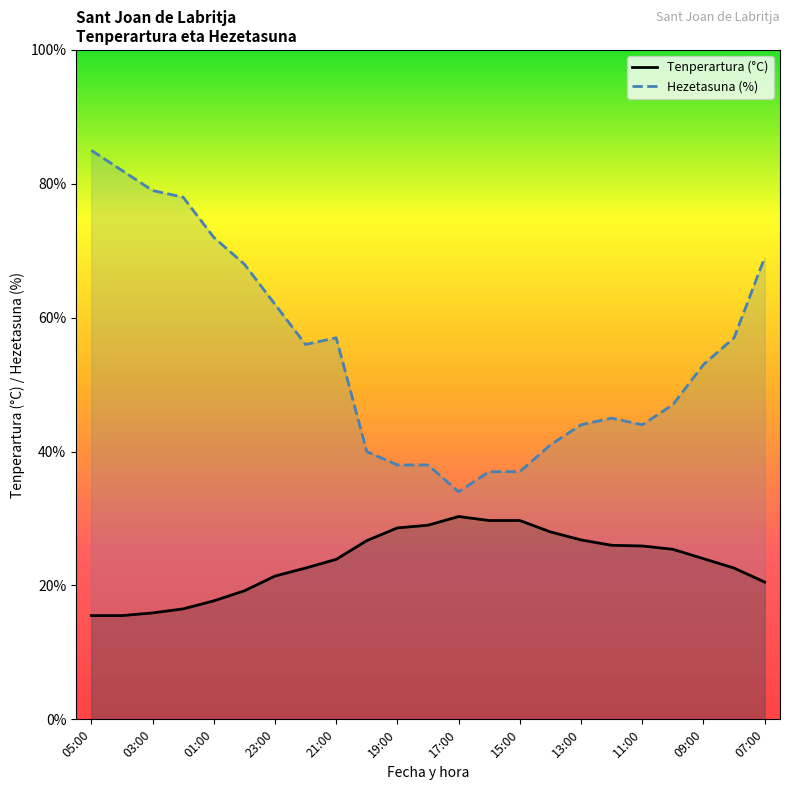

Reading left to right, extract all data points from this chart.

Tenperartura (°C): 05:00=15.5	04:00=15.5	03:00=15.9	02:00=16.5	01:00=17.7	00:00=19.2	23:00=21.4	22:00=22.6	21:00=23.9	20:00=26.7	19:00=28.6	18:00=29.0	17:00=30.3	16:00=29.7	15:00=29.7	14:00=28.0	13:00=26.8	12:00=26.0	11:00=25.9	10:00=25.4	09:00=24.0	08:00=22.6	07:00=20.5
Hezetasuna (%): 05:00=85.0	04:00=82.0	03:00=79.0	02:00=78.0	01:00=72.0	00:00=68.0	23:00=62.0	22:00=56.0	21:00=57.0	20:00=40.0	19:00=38.0	18:00=38.0	17:00=34.0	16:00=37.0	15:00=37.0	14:00=41.0	13:00=44.0	12:00=45.0	11:00=44.0	10:00=47.0	09:00=53.0	08:00=57.0	07:00=69.0